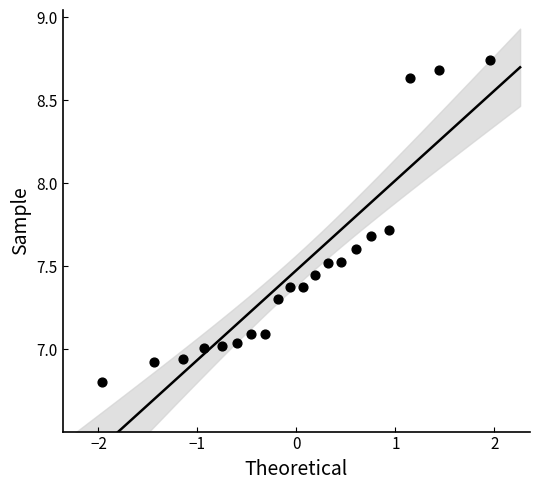

What is the range of Y values (max minus min)?

1.9